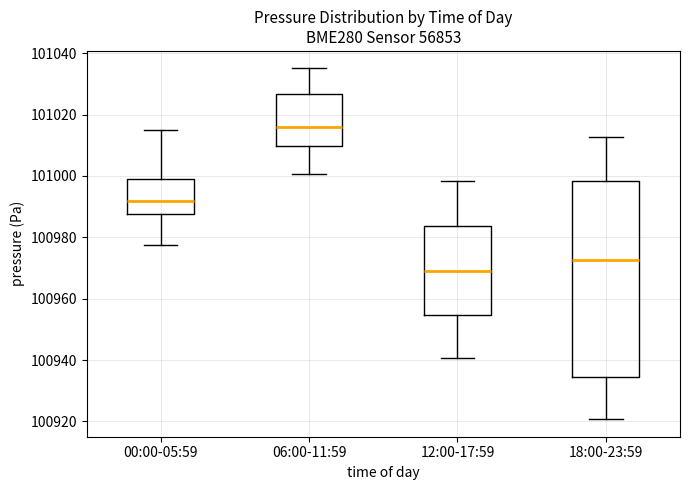

Reading left to right, transcribe this box plot: for each box, give where its median line is, the range the box spans, and where its two whiskers end, as read against the y-axis. The values are not printed on the chart, so give them approximately, as read against the axis.

00:00-05:59: median 100992, box 100988 to 101000, whiskers 100978 to 101016
06:00-11:59: median 101016, box 101010 to 101026, whiskers 101000 to 101036
12:00-17:59: median 100970, box 100954 to 100984, whiskers 100940 to 100998
18:00-23:59: median 100972, box 100934 to 100998, whiskers 100920 to 101012